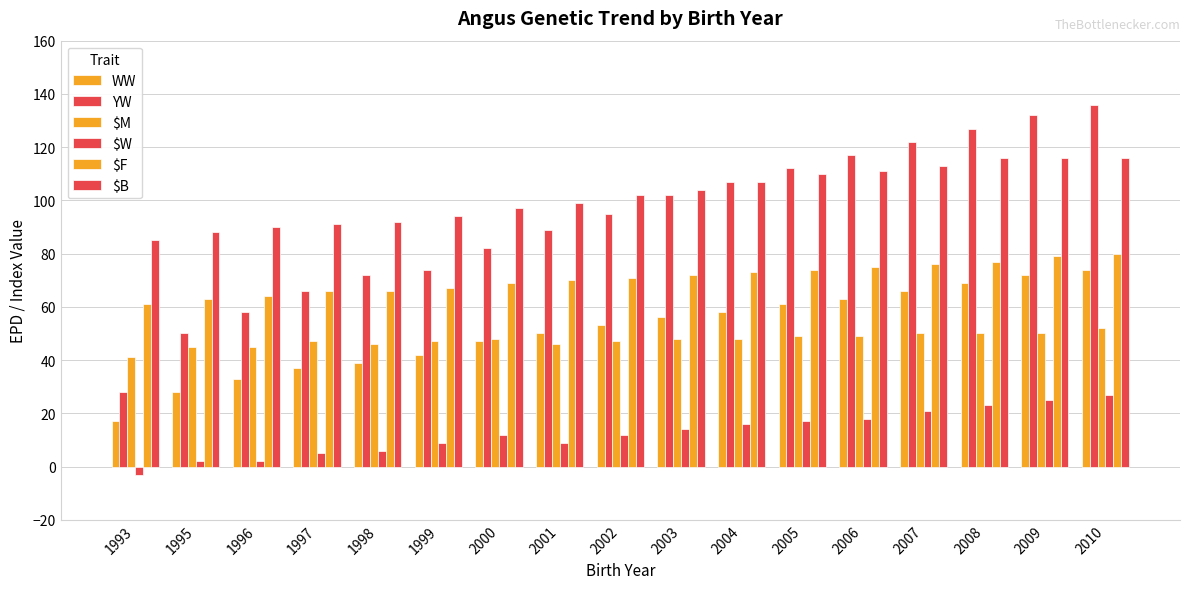

Count the number of data series in this chart.

6